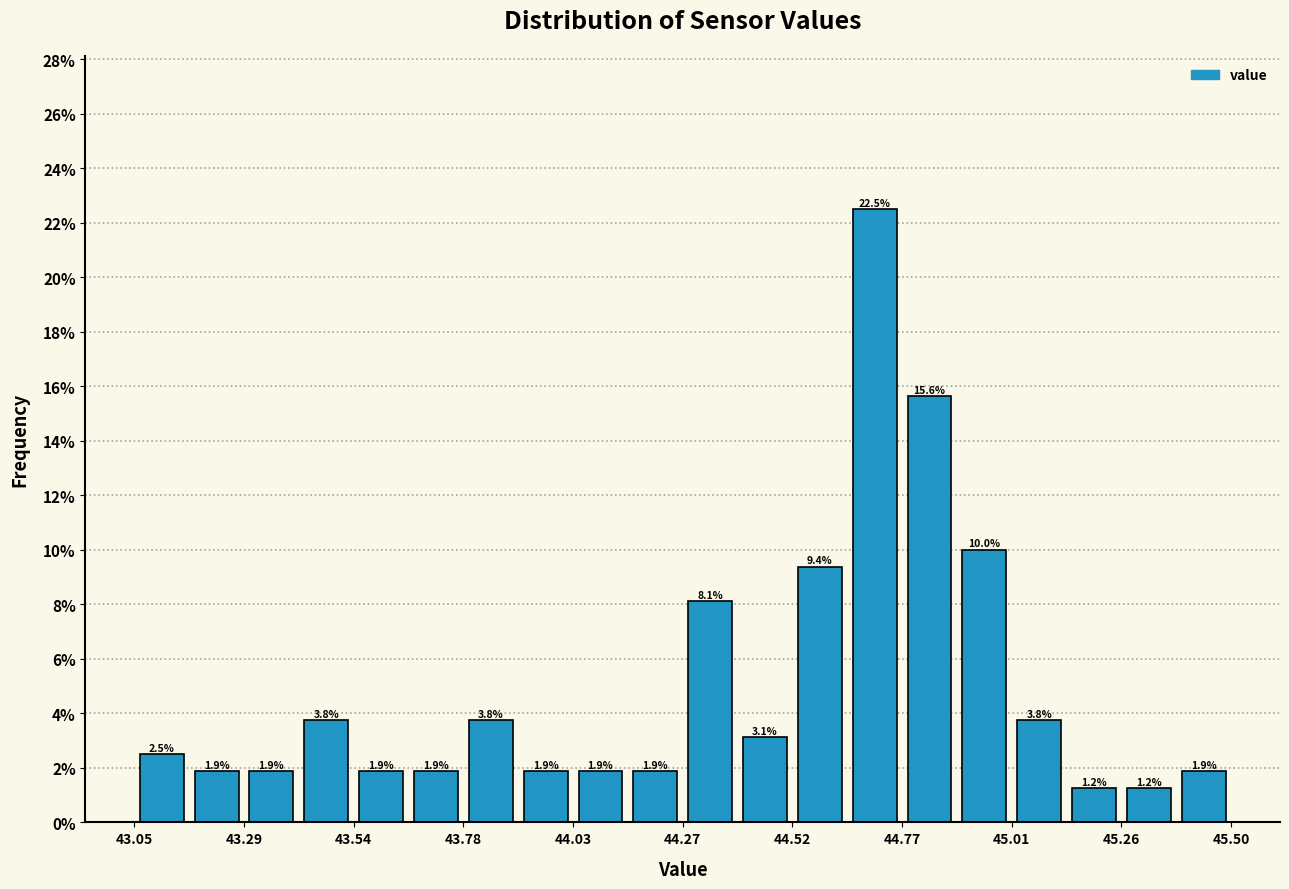

Read against the x-axis, roughly where is the centre of the tallest bar?

44.70